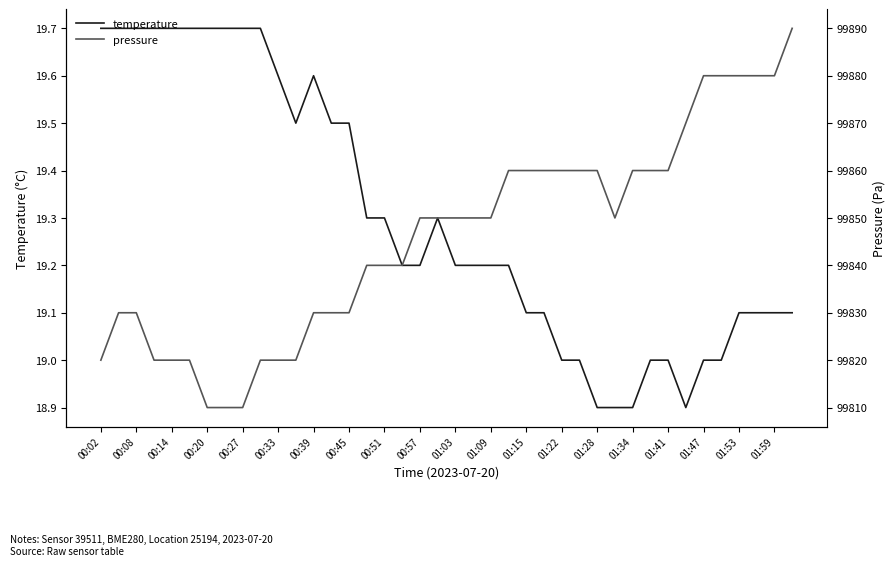

Is it true that temperature equals 25.1 at 01:15?

False